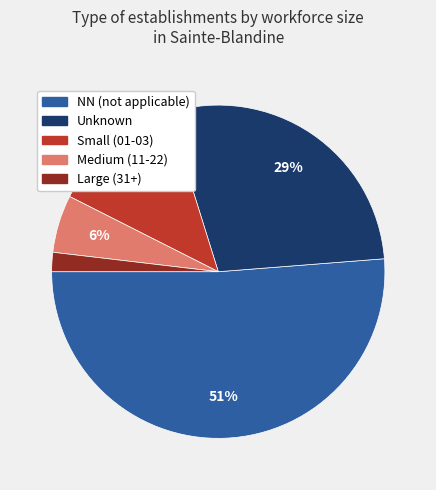

How many slices are in this pie chart?

5